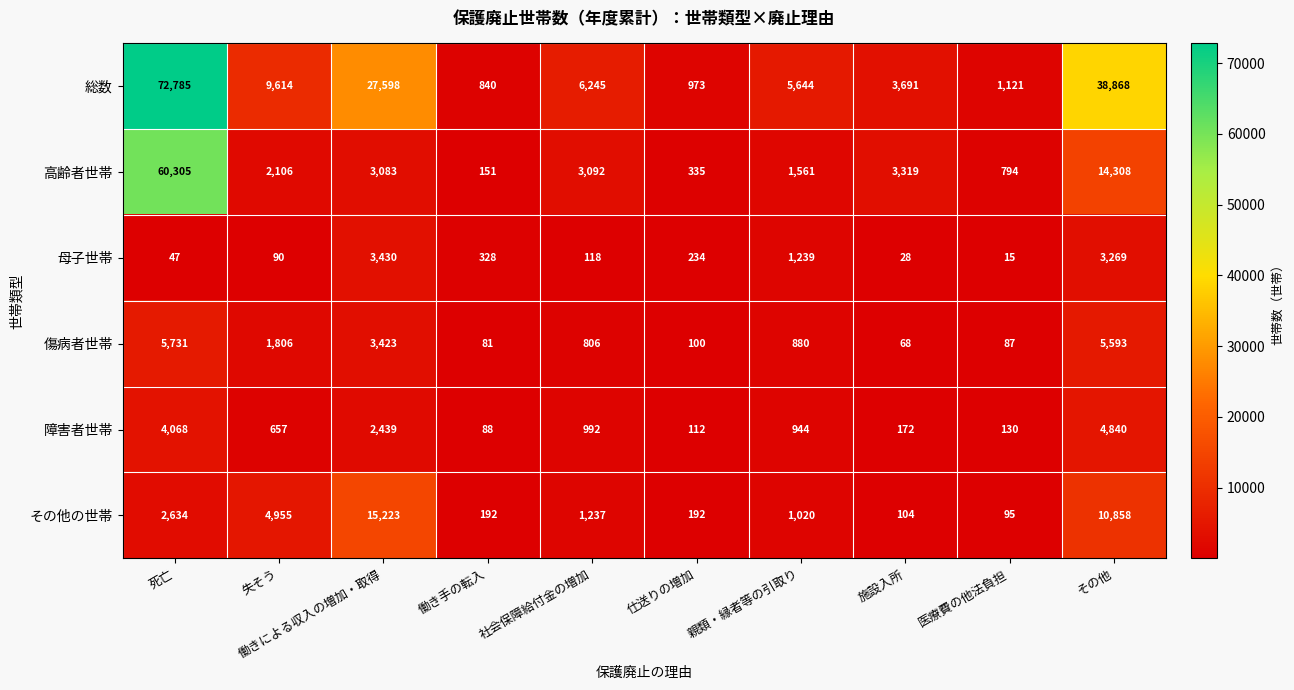

Which category has the lowest value across all series?

医療費の他法負担